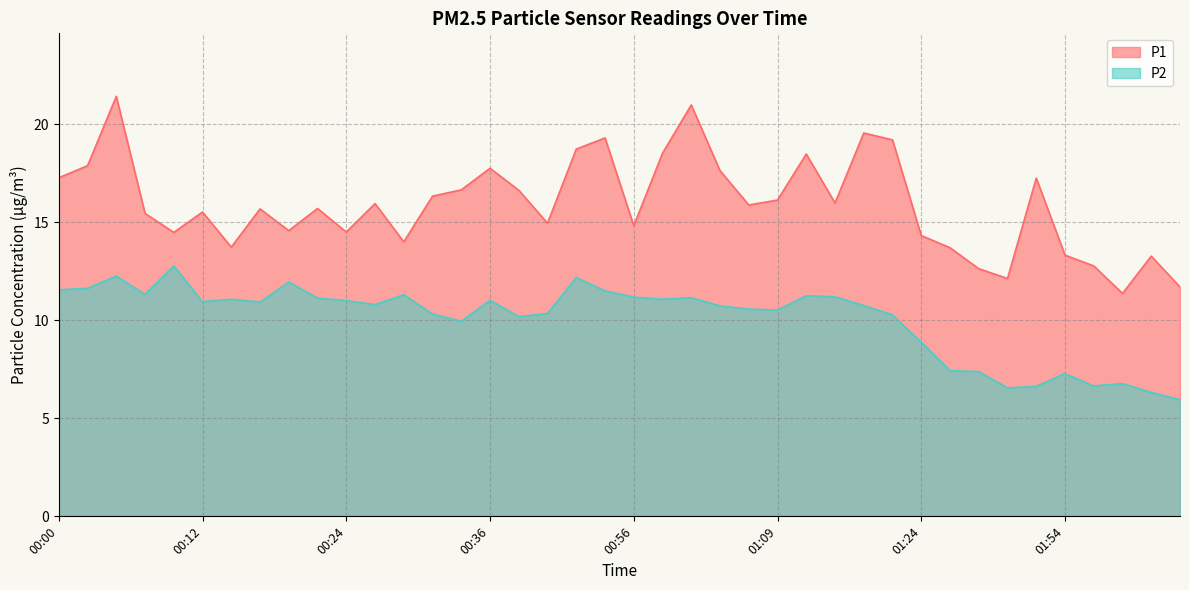

Reading left to right, what are all the values shown in this chart?

P1: 00:00=17.3	00:02=17.9	00:05=21.4	00:07=15.4	00:10=14.5	00:12=15.5	00:14=13.7	00:17=15.7	00:19=14.6	00:22=15.7	00:24=14.5	00:27=15.9	00:29=14.0	00:31=16.3	00:34=16.6	00:36=17.8	00:39=16.6	00:41=14.9	00:51=18.7	00:54=19.3	00:56=14.8	00:59=18.5	01:01=21.0	01:04=17.6	01:06=15.9	01:09=16.1	01:11=18.5	01:14=16.0	01:16=19.6	01:22=19.2	01:24=14.3	01:38=13.7	01:46=12.6	01:49=12.1	01:51=17.2	01:54=13.3	01:56=12.8	01:59=11.4	02:01=13.3	02:04=11.7
P2: 00:00=11.6	00:02=11.6	00:05=12.2	00:07=11.3	00:10=12.8	00:12=10.9	00:14=11.1	00:17=10.9	00:19=11.9	00:22=11.1	00:24=11.0	00:27=10.8	00:29=11.3	00:31=10.3	00:34=9.9	00:36=11.0	00:39=10.2	00:41=10.3	00:51=12.2	00:54=11.5	00:56=11.2	00:59=11.1	01:01=11.2	01:04=10.7	01:06=10.6	01:09=10.5	01:11=11.2	01:14=11.2	01:16=10.8	01:22=10.3	01:24=8.9	01:38=7.4	01:46=7.4	01:49=6.5	01:51=6.6	01:54=7.3	01:56=6.7	01:59=6.8	02:01=6.3	02:04=6.0